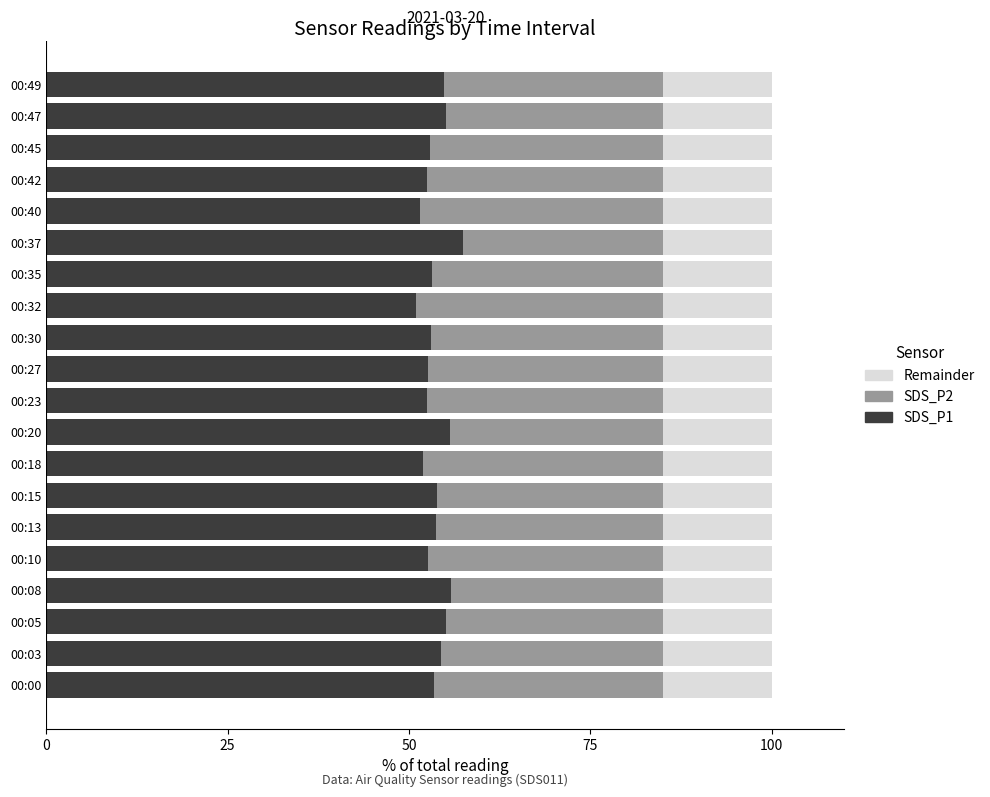

The value of SDS_P1 at 00:00 is 53.4. True or false?

True